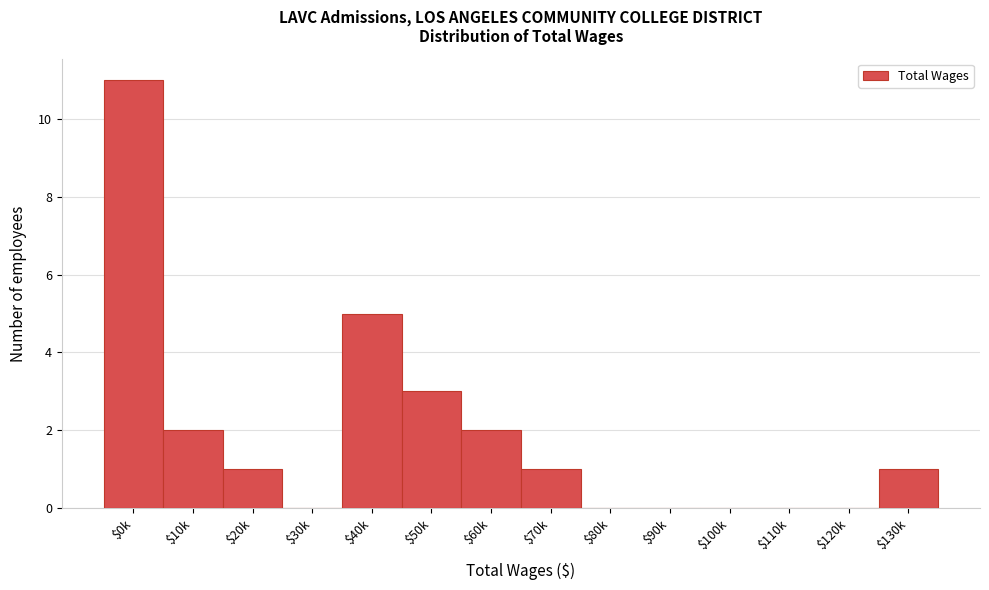

What is the sum of all values?

26